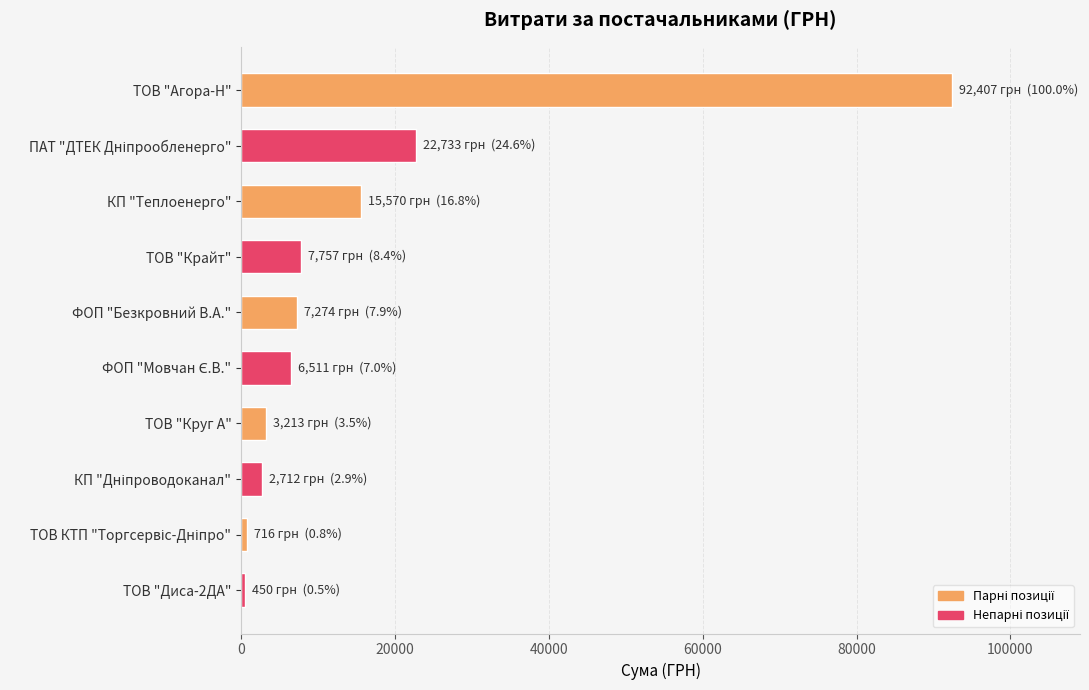

What is the label of the 3rd bar from the top?

КП "Теплоенерго"